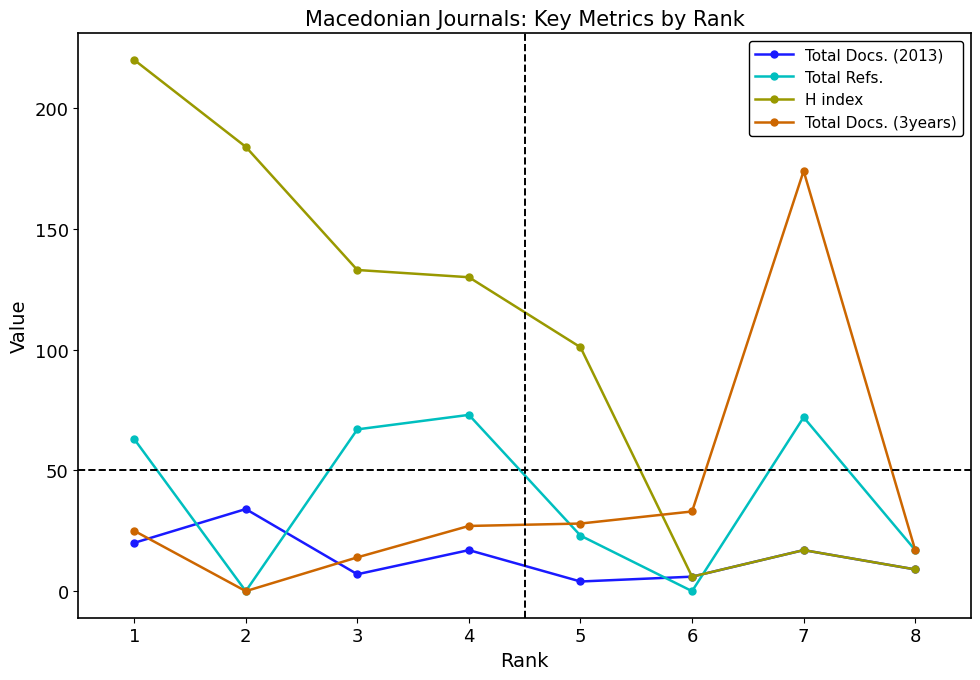

True or false: Total Docs. (2013) and Total Refs. cross at least once.

True